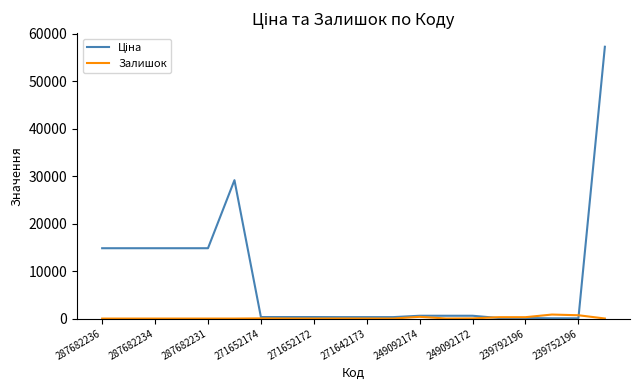

Reading left to right, transcribe all the data shown in this chart.

Ціна: 14817.6	14817.6	14817.6	14817.6	14817.6	29152.3	318.3	318.3	318.3	304.1	304.1	304.1	591.6	591.6	591.6	111.8	111.8	55.9	55.9	57258.0
Залишок: 0.0	0.0	0.0	0.0	0.0	0.0	38.0	15.0	5.0	14.0	10.0	5.0	365.0	14.0	33.0	289.0	290.0	845.0	698.0	13.0